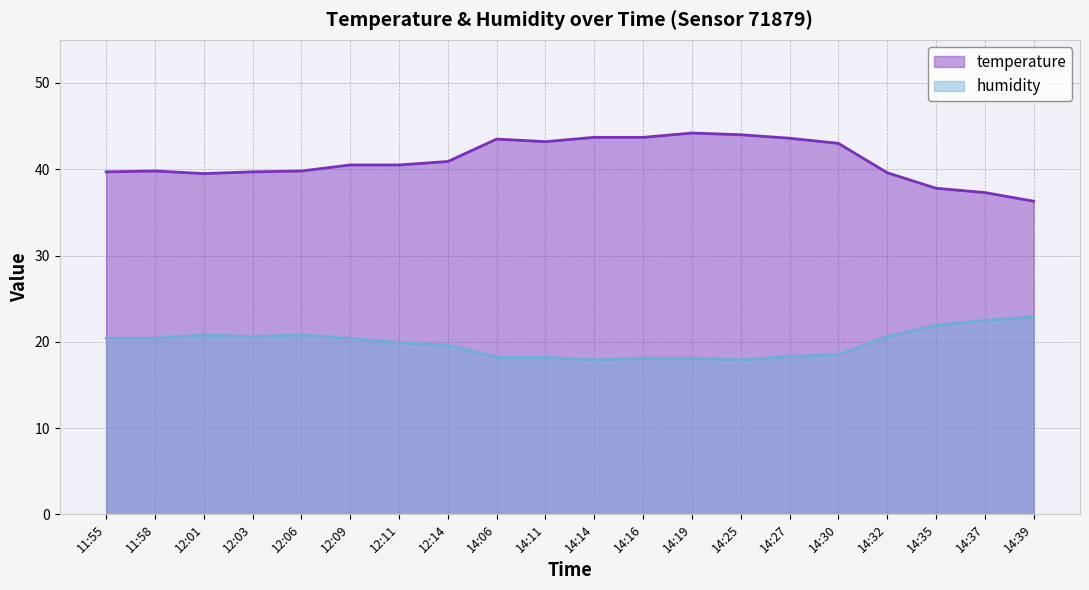

Reading left to right, list all the values displayed in this chart.

temperature: 11:55=39.7	11:58=39.8	12:01=39.5	12:03=39.7	12:06=39.8	12:09=40.5	12:11=40.5	12:14=40.9	14:06=43.5	14:11=43.2	14:14=43.7	14:16=43.7	14:19=44.2	14:25=44.0	14:27=43.6	14:30=43.0	14:32=39.6	14:35=37.8	14:37=37.3	14:39=36.3
humidity: 11:55=20.4	11:58=20.4	12:01=20.8	12:03=20.6	12:06=20.8	12:09=20.4	12:11=19.9	12:14=19.6	14:06=18.2	14:11=18.2	14:14=17.9	14:16=18.1	14:19=18.1	14:25=17.9	14:27=18.3	14:30=18.5	14:32=20.6	14:35=21.9	14:37=22.5	14:39=22.9